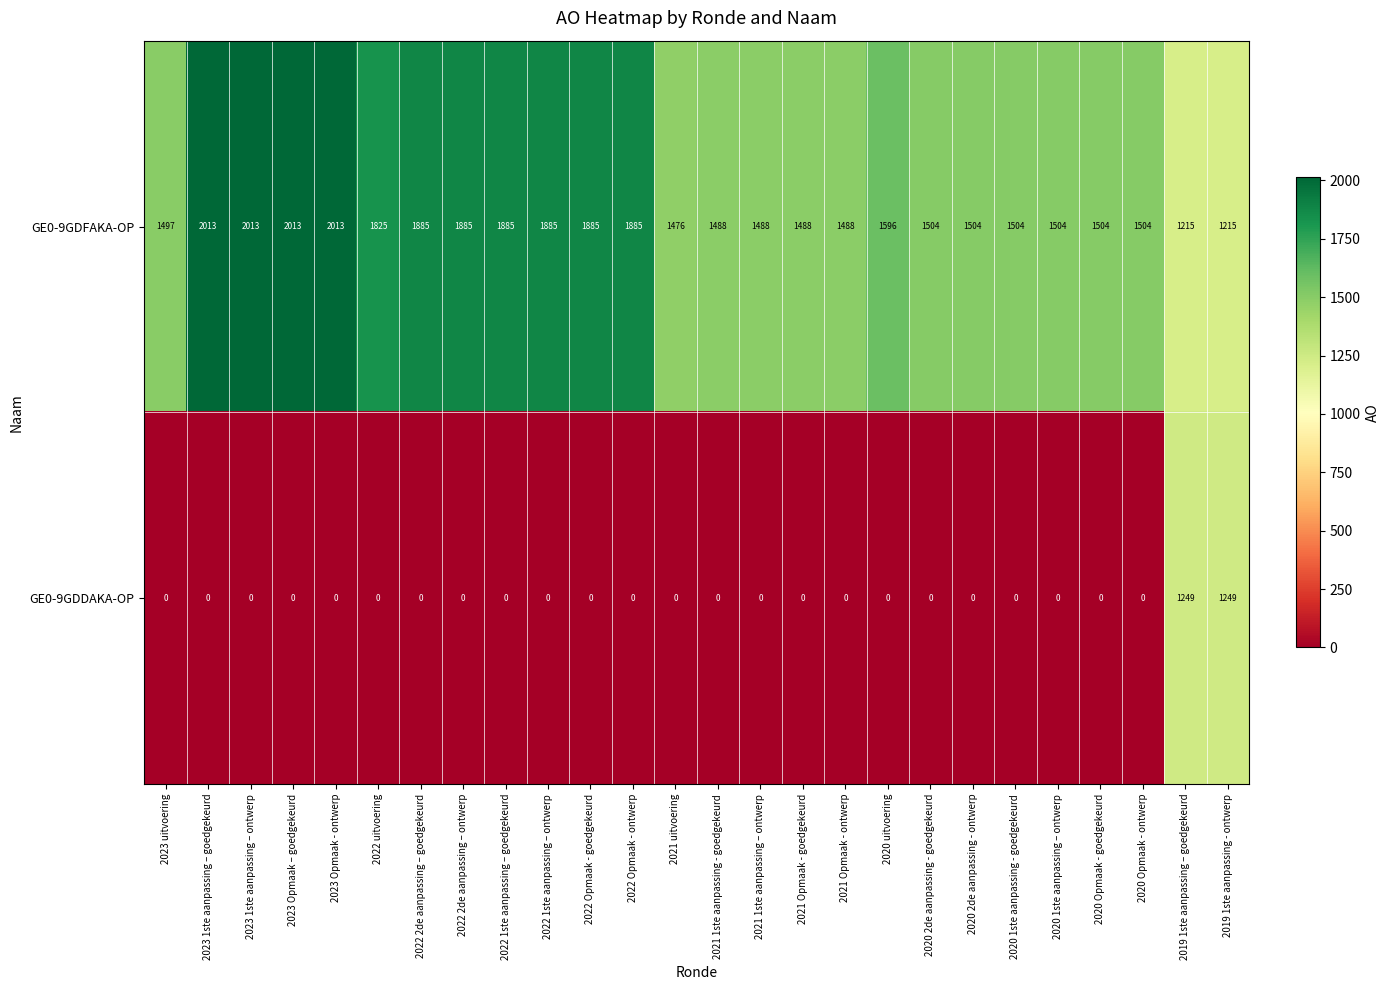

Where is GE0-9GDFAKA-OP nearest to the value 1614?

2020 uitvoering